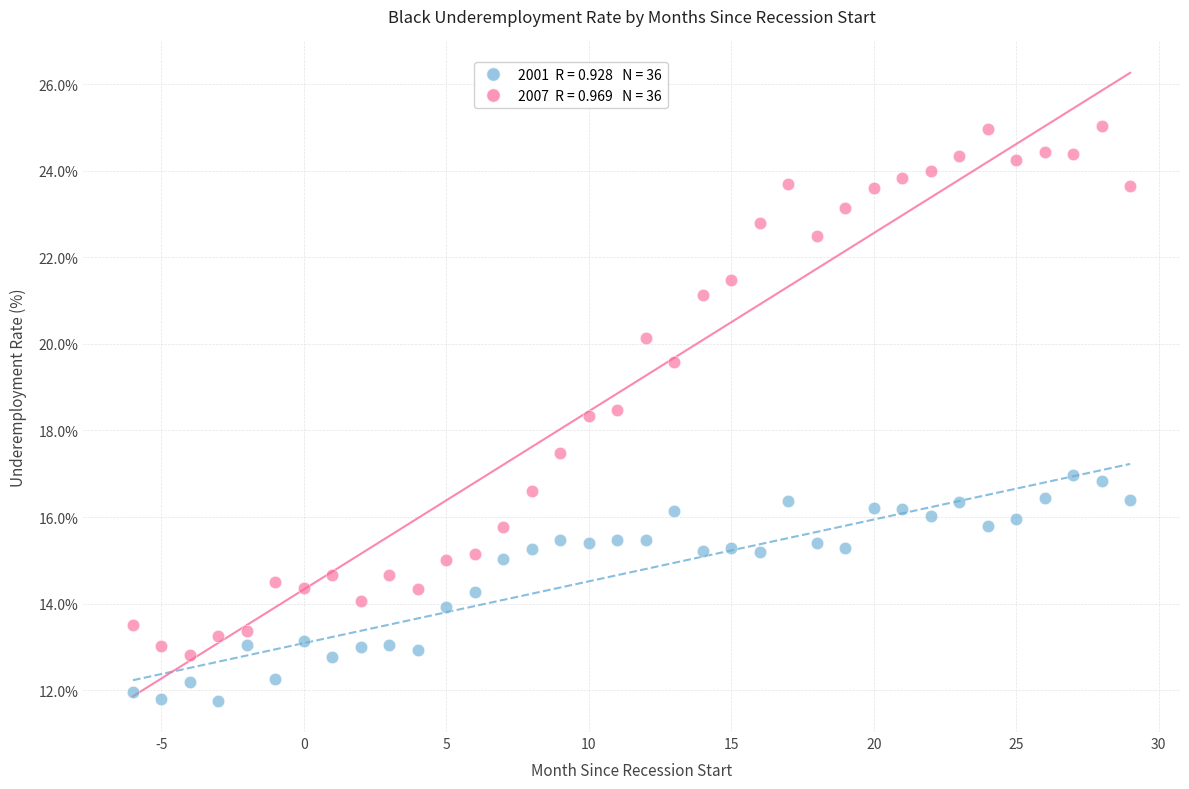

Across all data points, what is the range of X values (max minus min)?

35.0